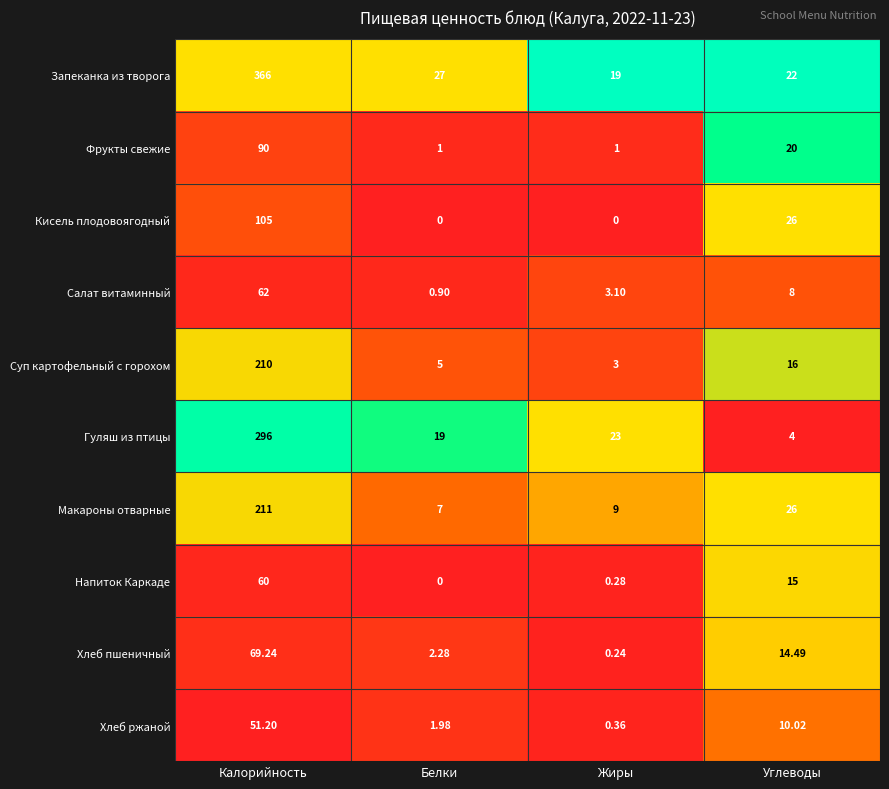

List the series in order of their peak value, lowest first.

Хлеб ржаной, Напиток Каркаде, Салат витаминный, Хлеб пшеничный, Фрукты свежие, Кисель плодовоягодный, Суп картофельный с горохом, Макароны отварные, Гуляш из птицы, Запеканка из творога